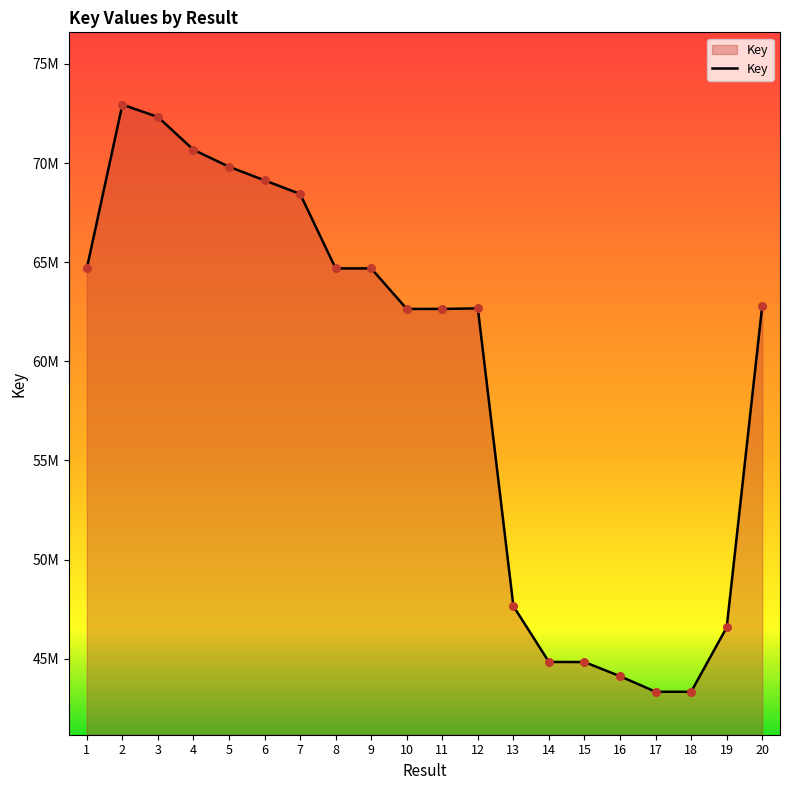

Between 13 and 2, which is larger?

2